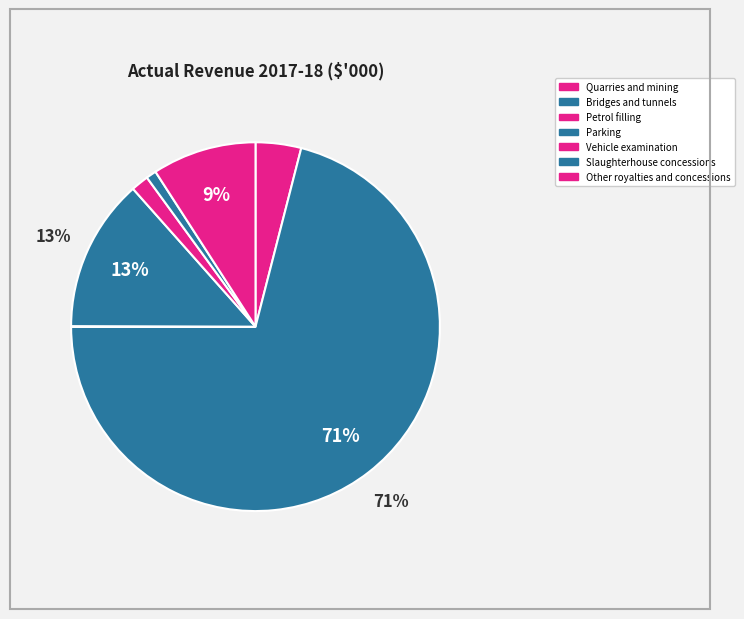

Does any single category account for the majority?

Yes